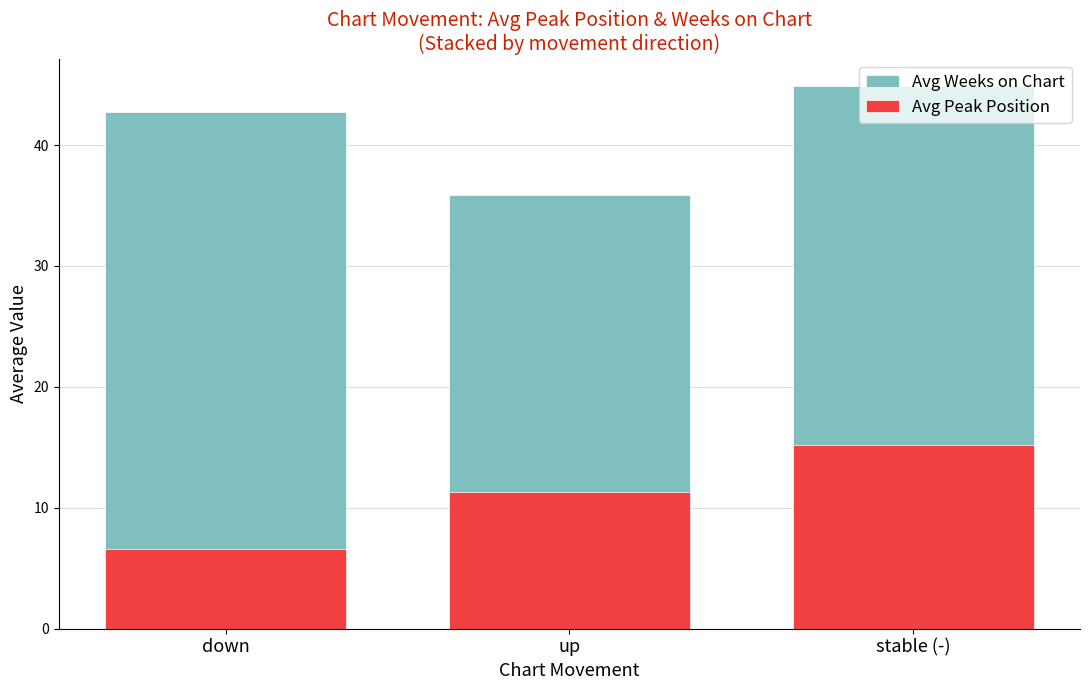

How many distinct data groups are displayed?

2